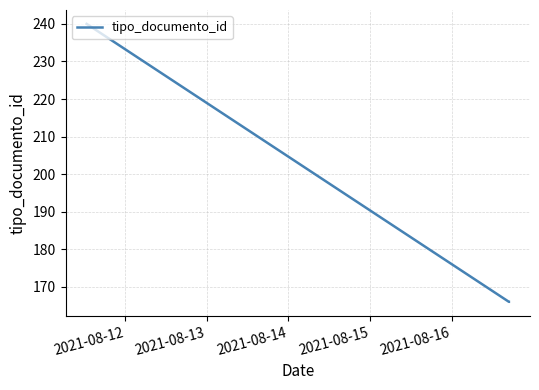

What is the greatest value displayed?

240